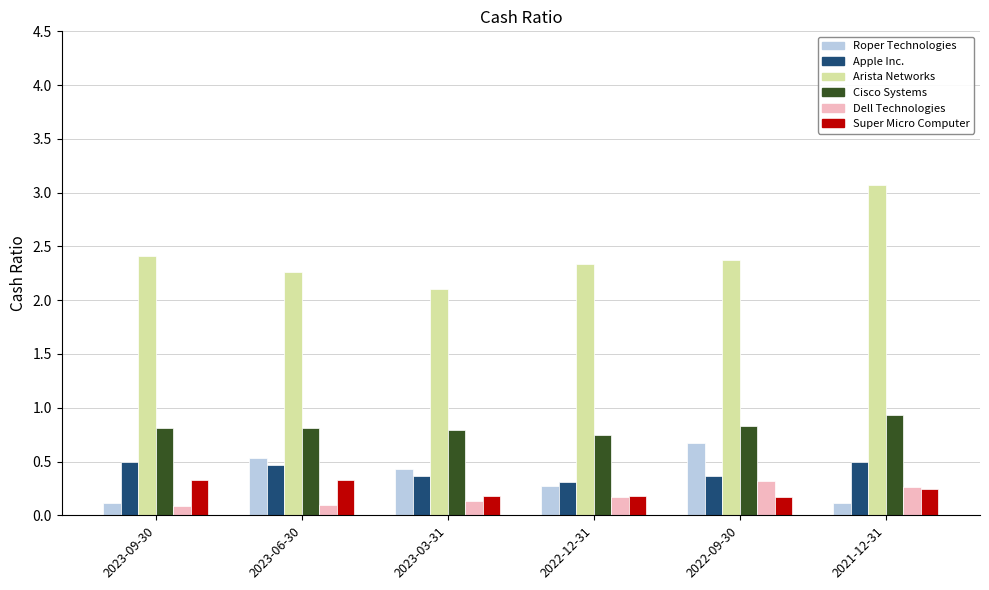

How many groups of bars are there?

6